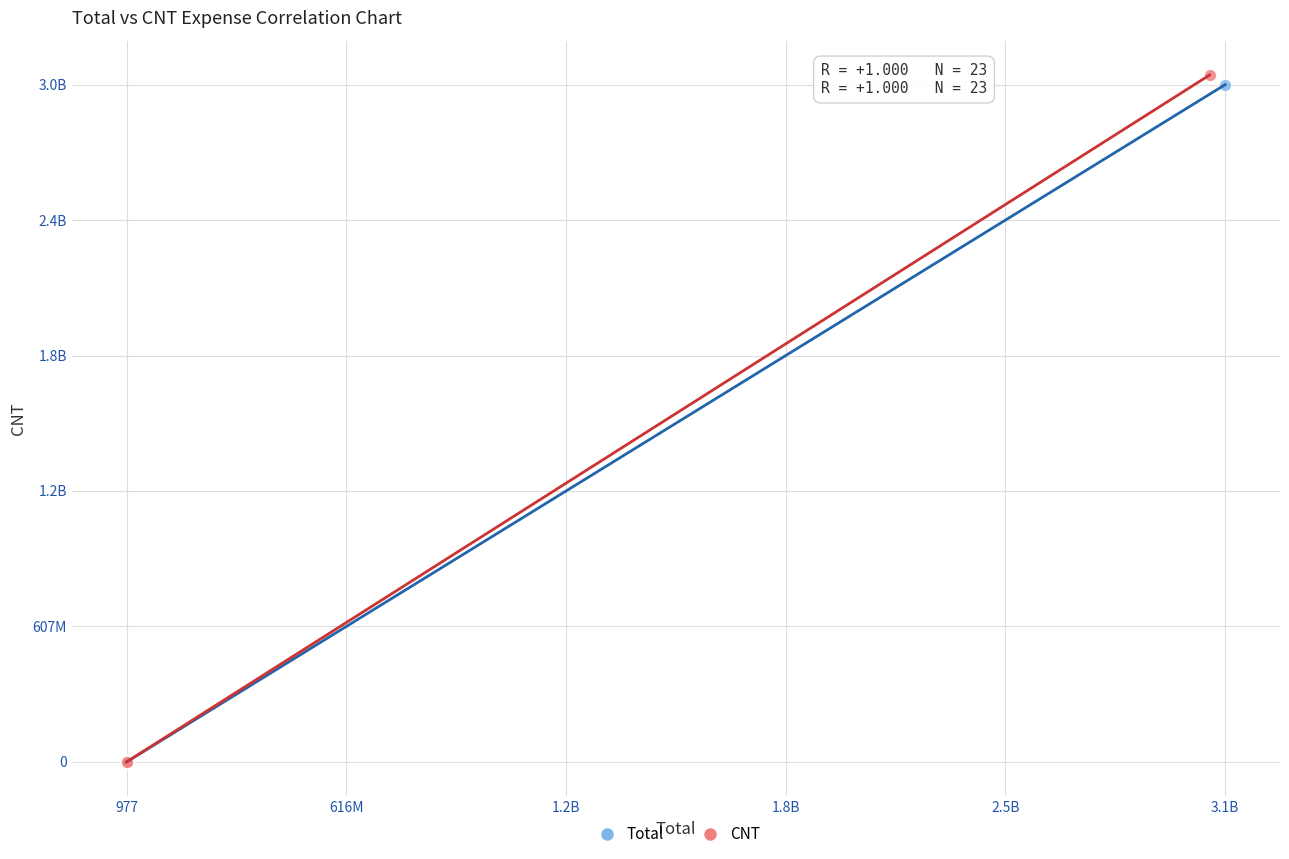

What are all the series names shown in the legend?

Total, CNT